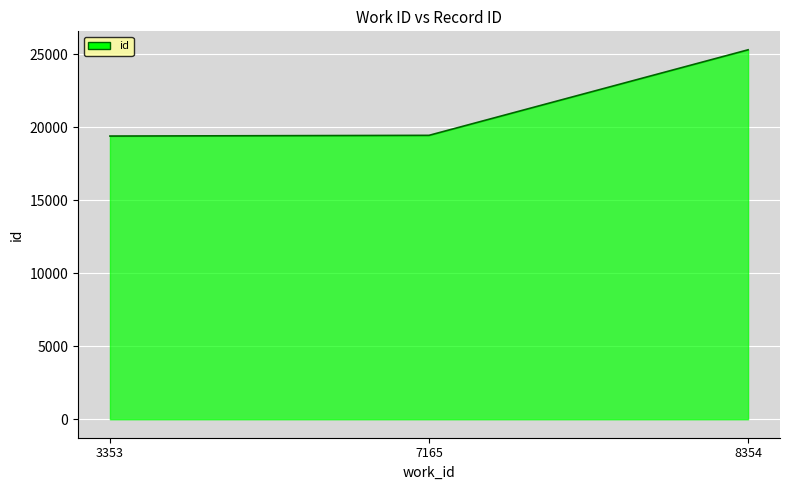

What is the difference between the maximum and second lowest values?

5859